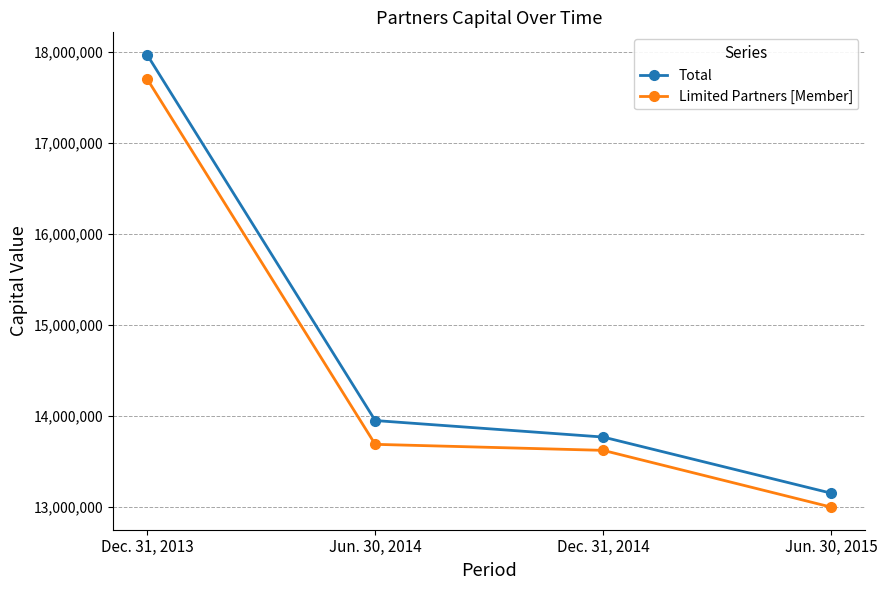

Does the chart have visible grid lines?

Yes